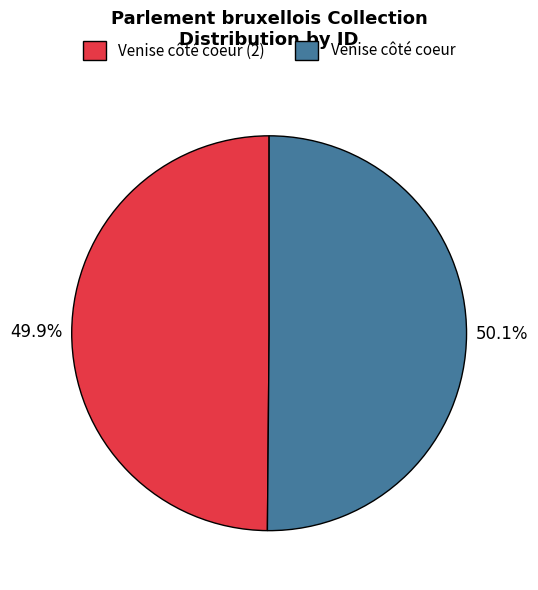

The Venise côté coeur (2) slice represents 50% of the pie. True or false?

True